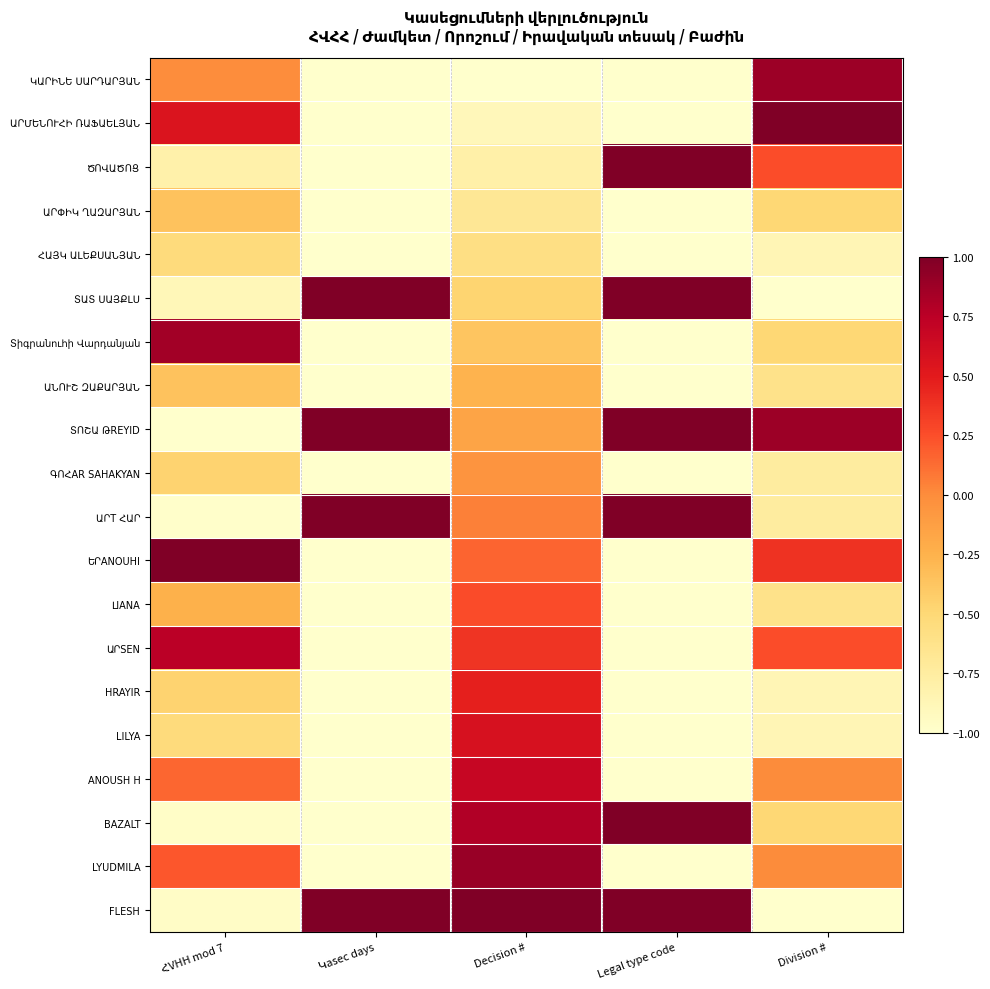

What is the total value across all series at Division #?

-5.2